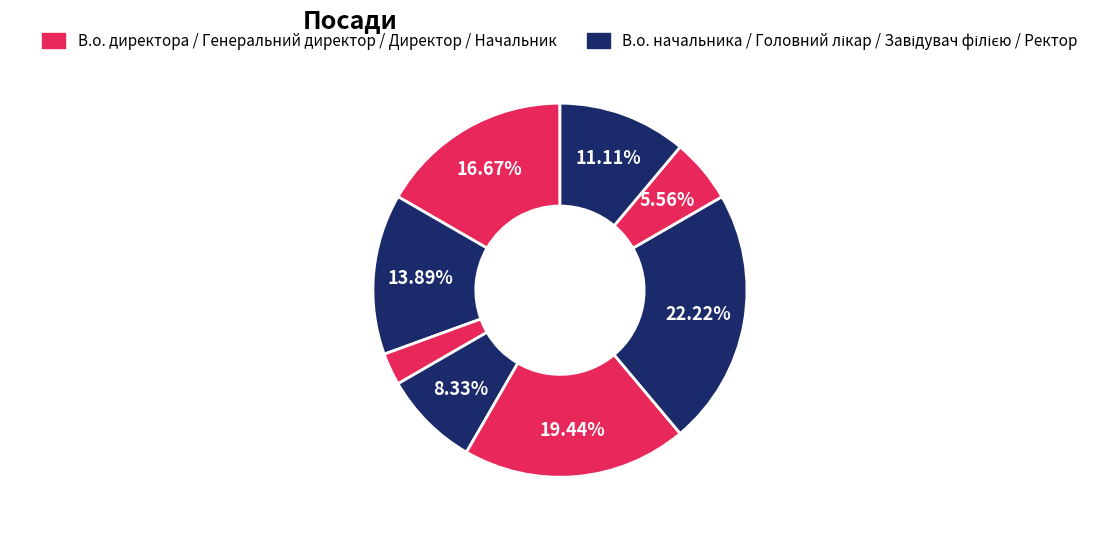

How many slices are in this pie chart?

8